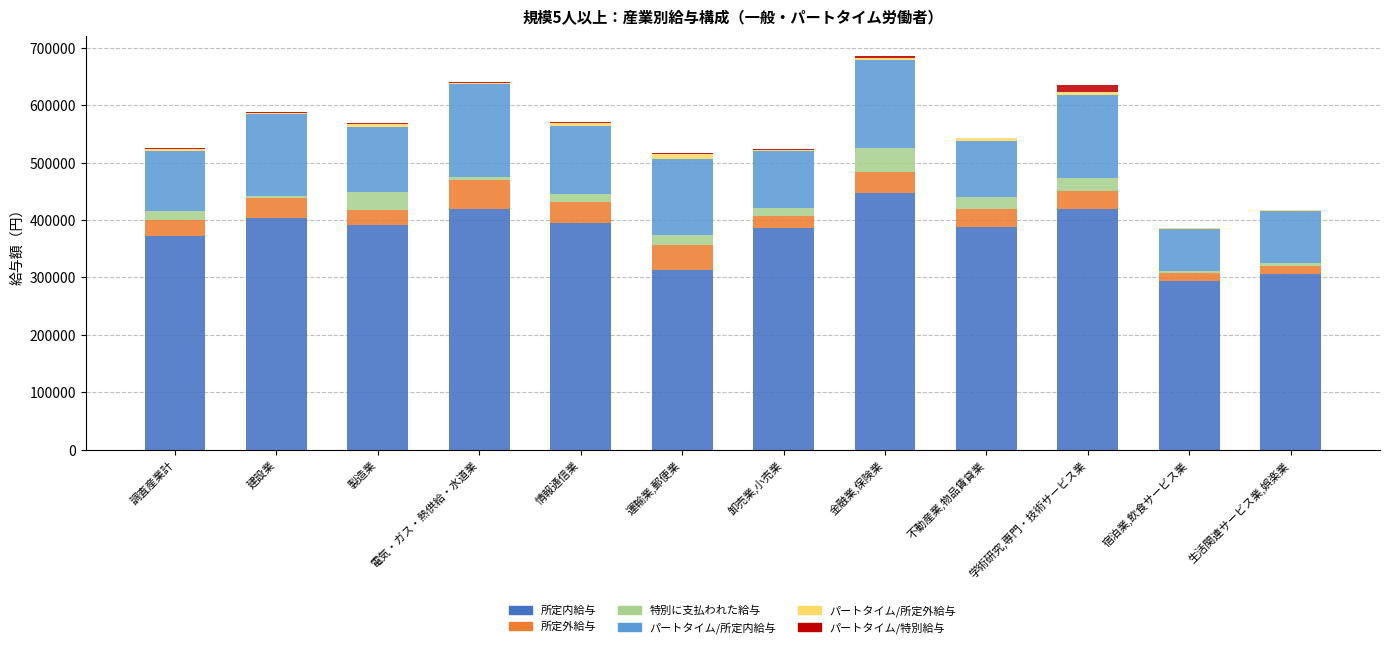

Is it true that 所定内給与 equals 488703 at 宿泊業,飲食サービス業?

False